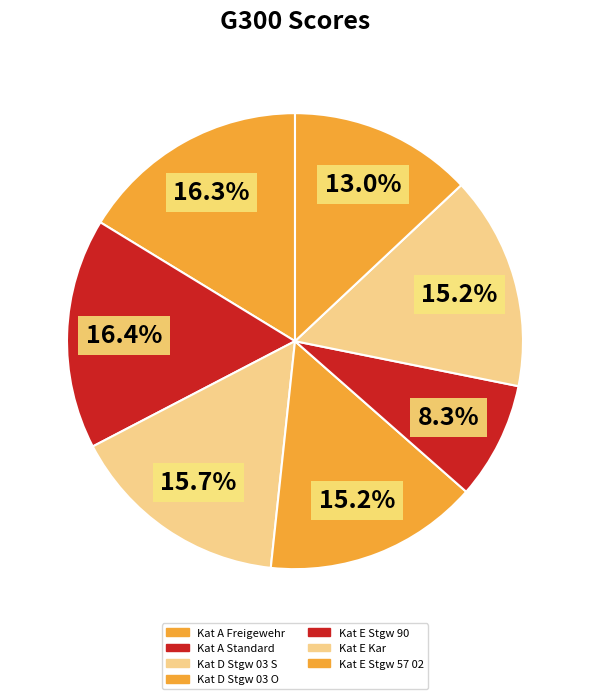

Is there any slice that represents more than half of the pie?

No